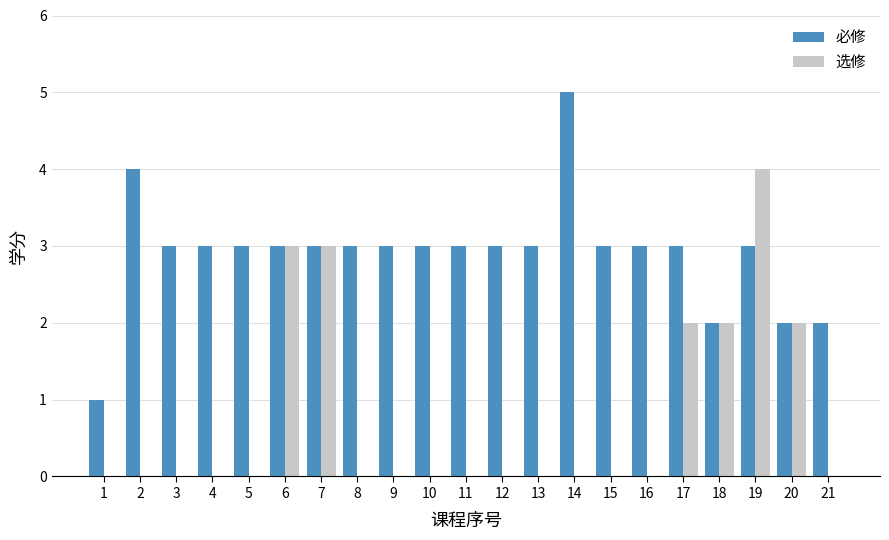

Which series changed the most between 11 and 20?

选修